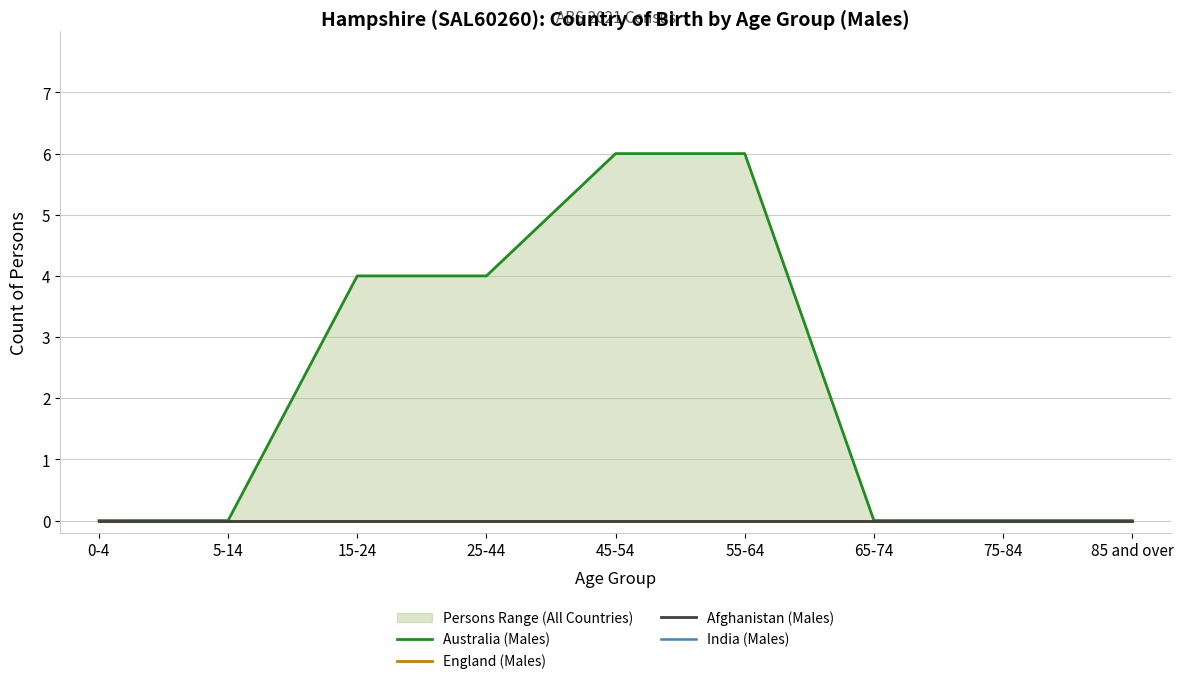

Is the value of Australia (Males) at 15-24 greater than the value of England (Males) at 85 and over?

Yes